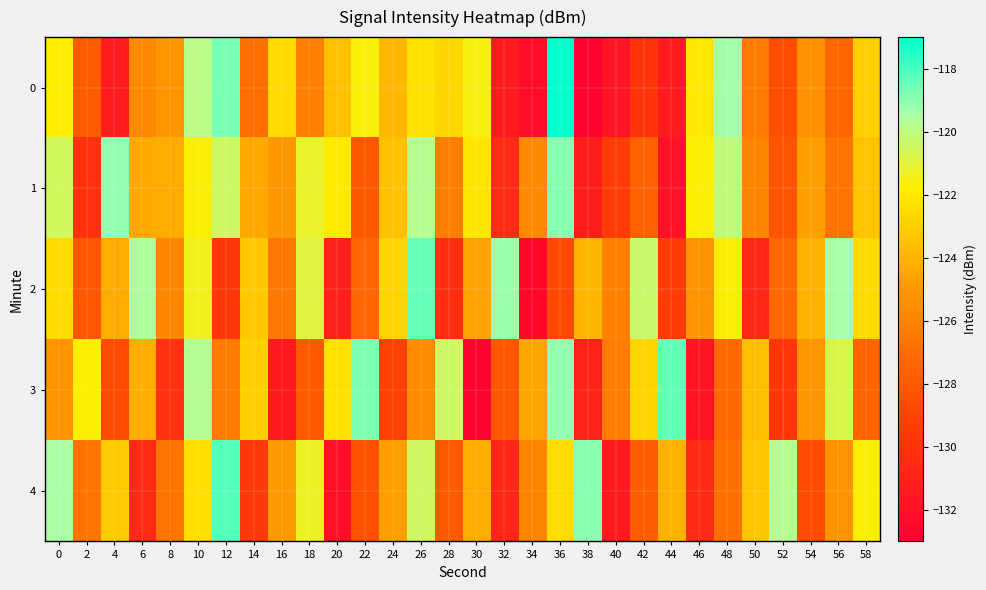

Reading right to left, list all the values displayed in this chart.

0: 58=-123.0	56=-127.3	54=-125.4	52=-128.6	50=-126.4	48=-119.4	46=-122.0	44=-131.4	42=-129.9	40=-131.7	38=-132.7	36=-117.1	34=-132.2	32=-131.4	30=-121.6	28=-122.6	26=-122.3	24=-123.8	22=-121.7	20=-123.5	18=-126.2	16=-122.5	14=-127.0	12=-118.7	10=-119.9	8=-125.1	6=-125.7	4=-131.3	2=-127.8	0=-121.8
1: 58=-123.4	56=-126.8	54=-124.7	52=-128.3	50=-125.9	48=-120.1	46=-121.8	44=-132.0	42=-127.6	40=-129.4	38=-131.2	36=-118.9	34=-125.7	32=-130.5	30=-122.1	28=-126.3	26=-119.8	24=-123.5	22=-128.0	20=-122.0	18=-121.2	16=-125.1	14=-124.4	12=-120.4	10=-121.7	8=-124.3	6=-124.4	4=-119.1	2=-130.0	0=-120.5
2: 58=-122.6	56=-119.4	54=-124.1	52=-127.3	50=-130.8	48=-121.7	46=-125.2	44=-129.5	42=-120.3	40=-126.1	38=-123.9	36=-128.7	34=-132.4	32=-119.2	30=-124.6	28=-130.3	26=-118.5	24=-122.8	22=-127.4	20=-131.1	18=-120.9	16=-126.5	14=-123.2	12=-129.7	10=-121.4	8=-125.8	6=-119.6	4=-124.3	2=-128.1	0=-122.5
3: 58=-127.5	56=-120.8	54=-125.1	52=-129.8	50=-123.6	48=-127.2	46=-131.8	44=-118.4	42=-122.7	40=-126.3	38=-130.9	36=-119.1	34=-124.5	32=-128.1	30=-132.7	28=-120.4	26=-125.6	24=-129.2	22=-118.8	20=-122.3	18=-127.9	16=-131.5	14=-123.0	12=-126.4	10=-119.7	8=-130.1	6=-124.2	4=-128.6	2=-121.8	0=-125.3
4: 58=-121.7	56=-125.2	54=-128.6	52=-119.8	50=-123.3	48=-126.9	46=-130.5	44=-124.1	42=-127.8	40=-131.4	38=-119.0	36=-122.5	34=-126.0	32=-130.7	30=-124.3	28=-127.9	26=-120.5	24=-124.8	22=-128.4	20=-132.1	18=-121.3	16=-125.0	14=-129.6	12=-118.2	10=-122.4	8=-126.7	6=-130.4	4=-123.1	2=-126.8	0=-119.5